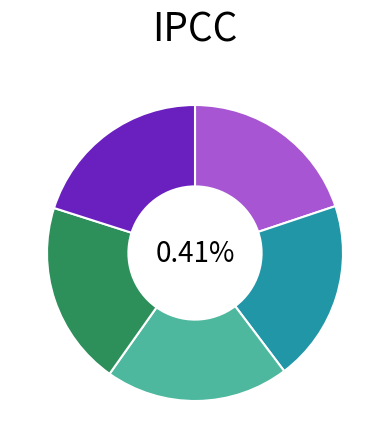

To the nearest percent, what portion does Suomenniemi (Seal) represent?

20%